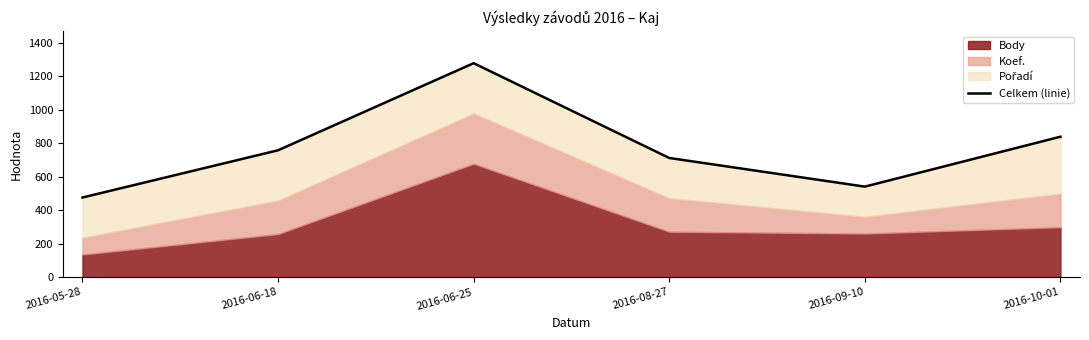

Which has a higher value, 2016-06-18 or 2016-05-28?

2016-06-18